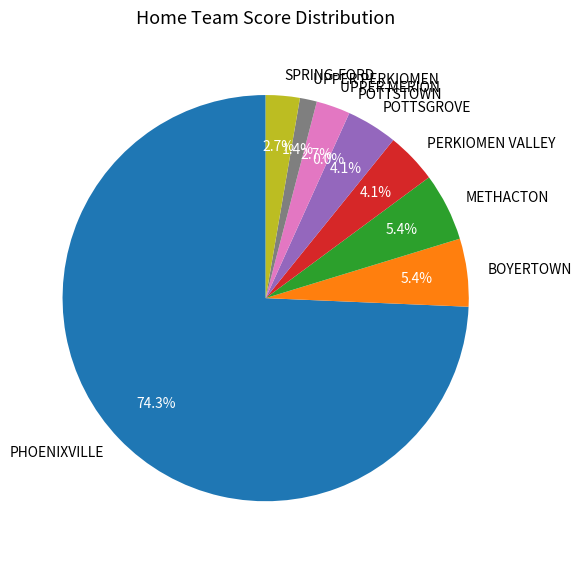

Count the number of slices in the pie.

9